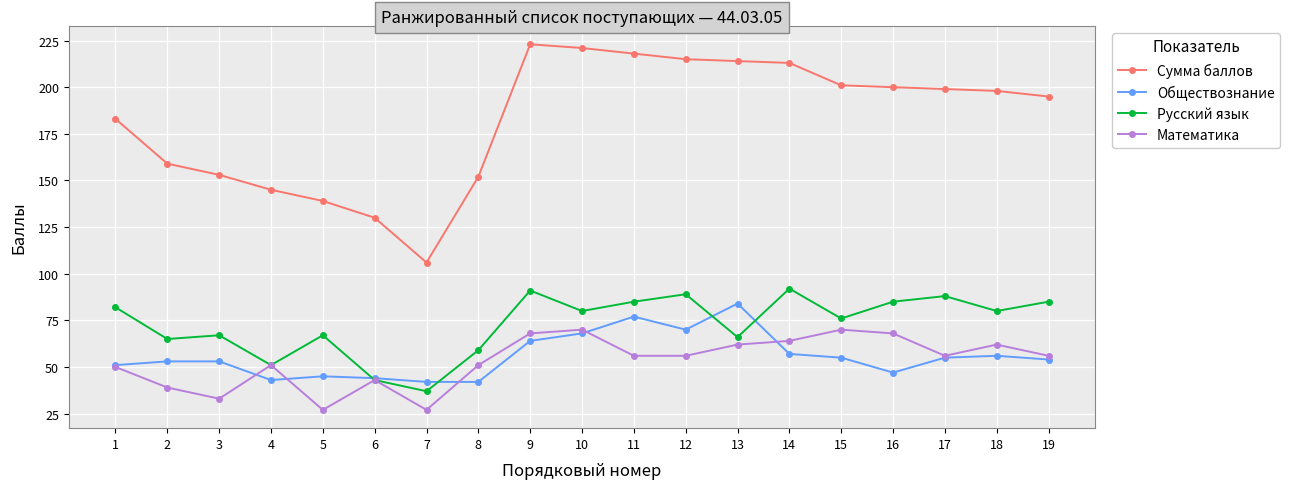

What is the sum of the Обществознание values at 14 and 1?

108